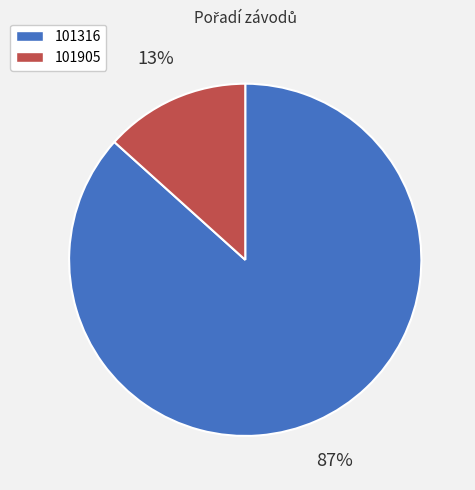

Between 101316 and 101905, which is larger?

101316